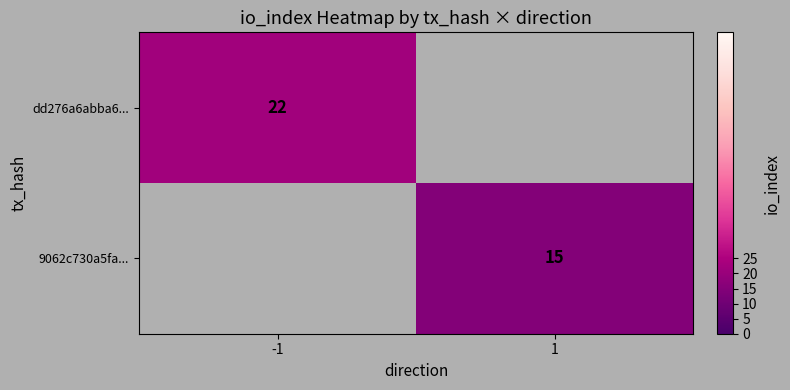

True or false: dd276a6abba6... has a value of 29 at -1.

False